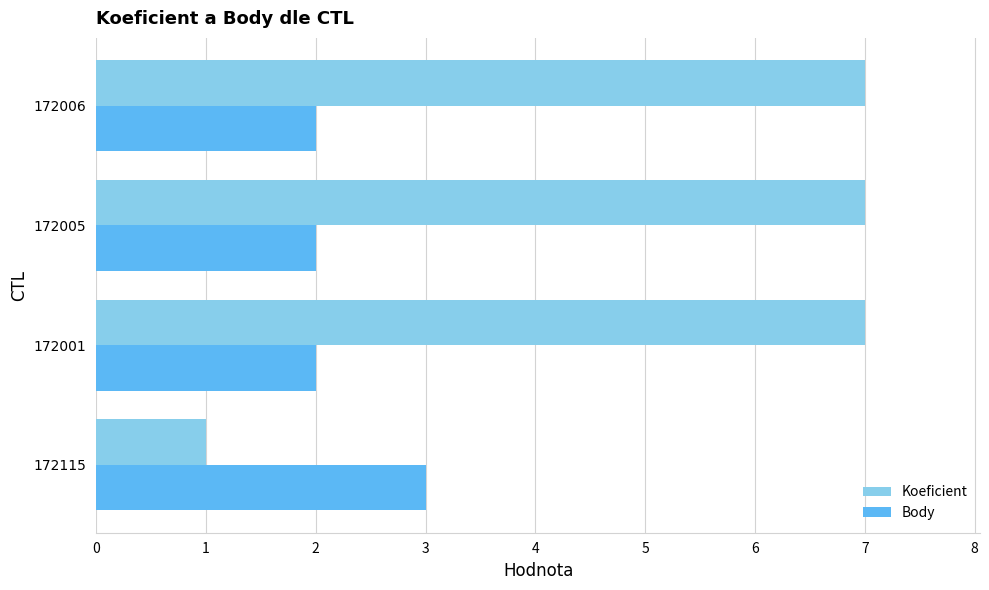

What is the total value across all series at 172001?

9